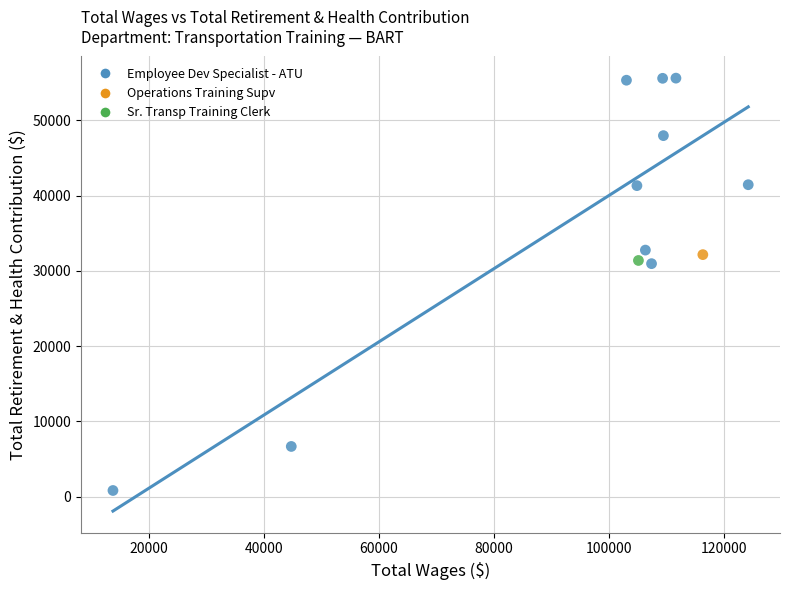

What are all the series names shown in the legend?

Employee Dev Specialist - ATU, Operations Training Supv, Sr. Transp Training Clerk